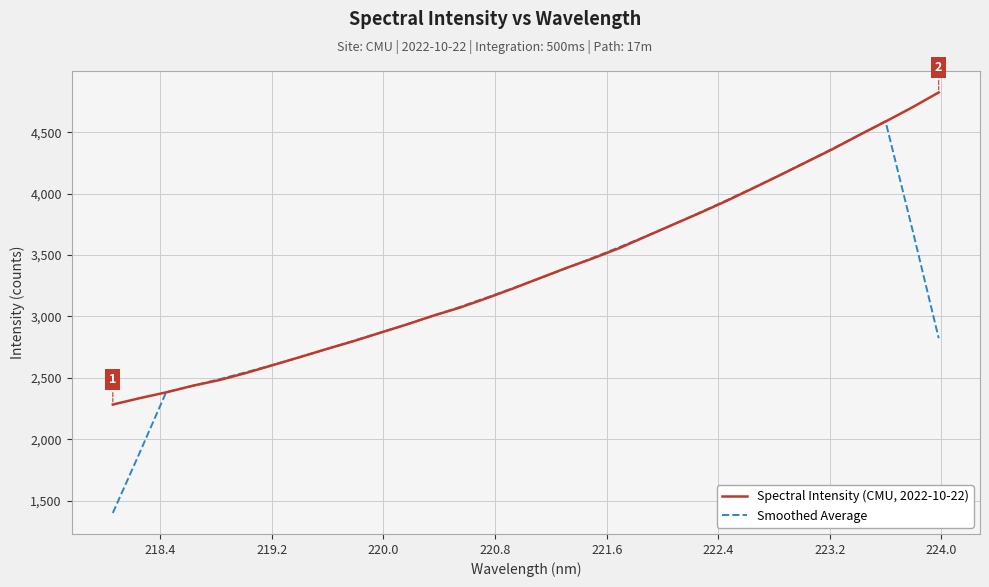

Rank the series by their average value, from lowest to highest.

Smoothed Average, Spectral Intensity (CMU, 2022-10-22)